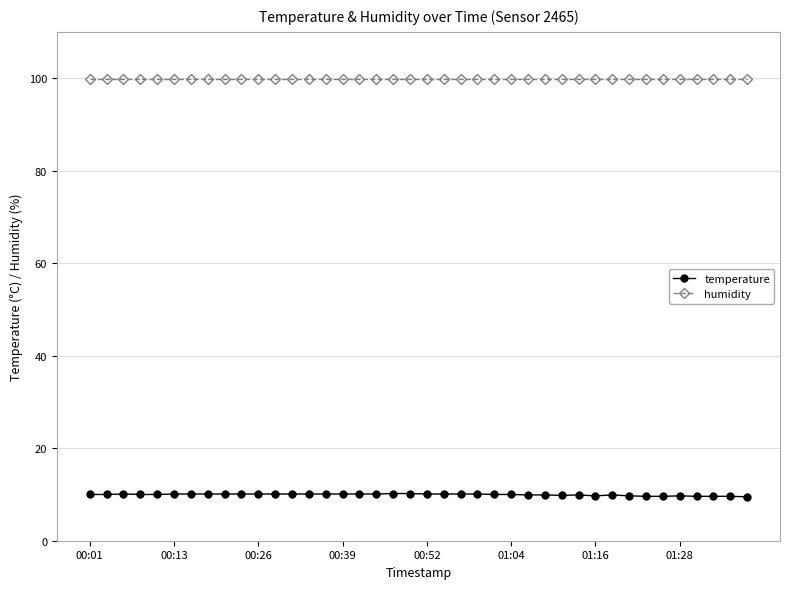

What is the value of the humidity point at the 33rd from the left?

99.9